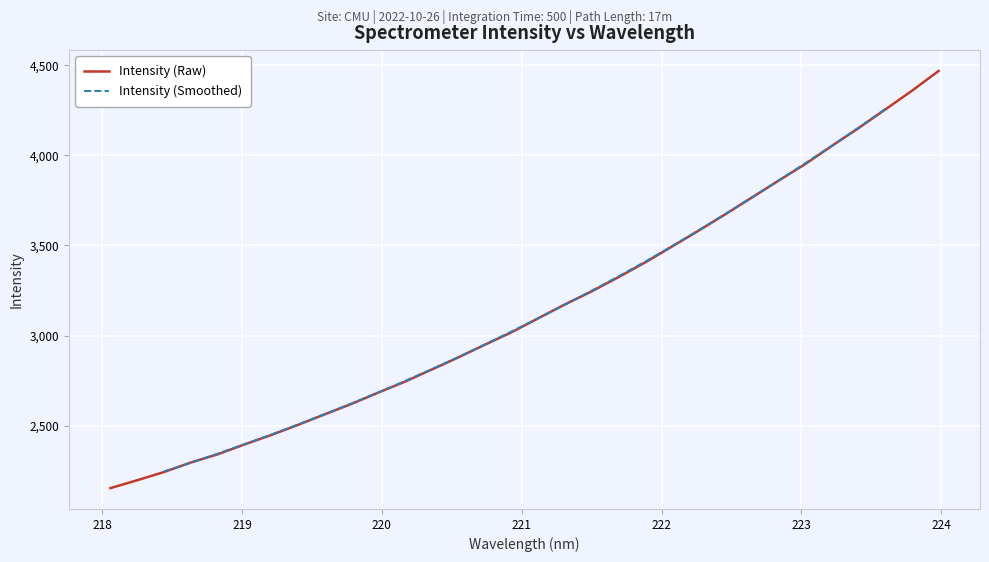

Does the chart display data point markers on the line(s)?

No